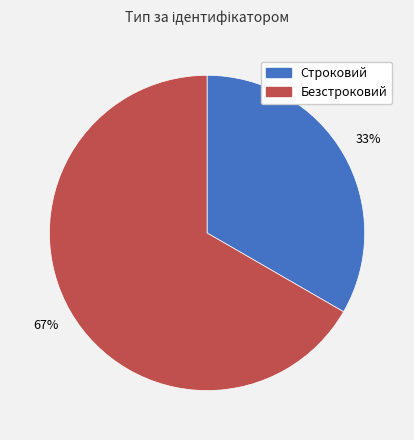

Is there a majority slice in this chart?

Yes